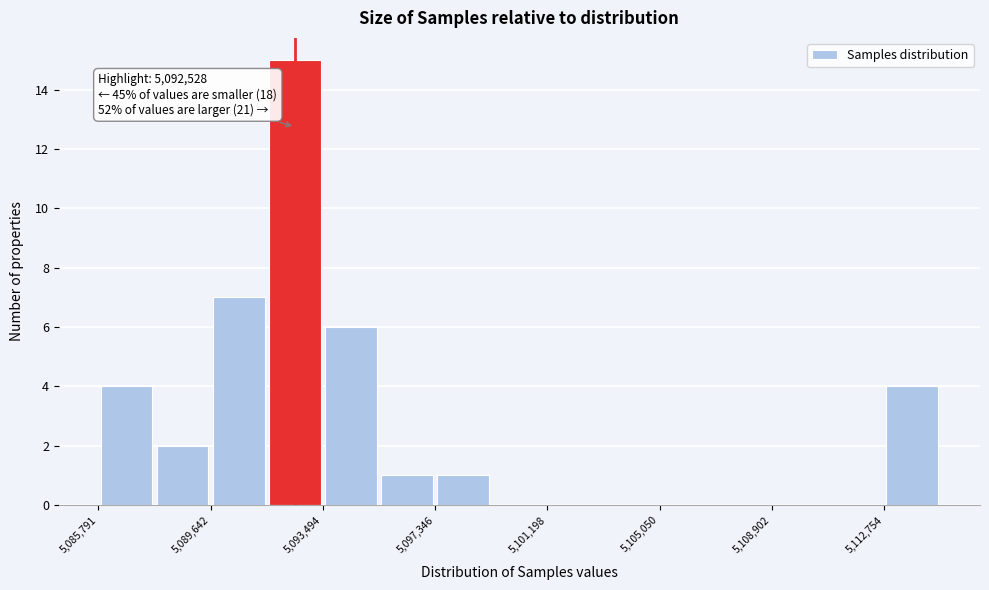

Read against the x-axis, roughly where is the centre of the tallest bar?

5092500